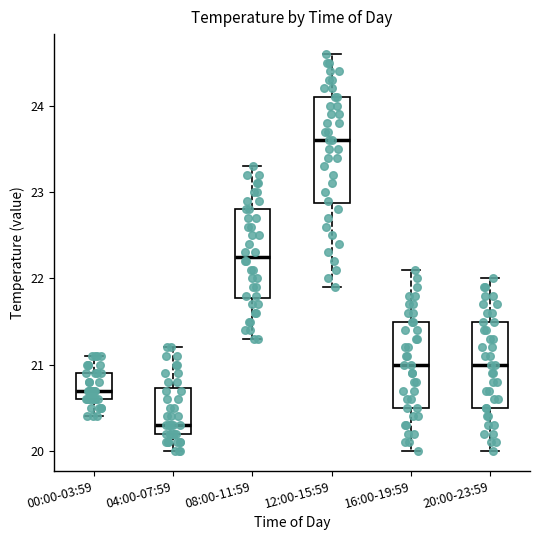

Reading left to right, read every box against the y-axis: the position of its median line, the range the box covers, and the ends of its whiskers. The values are not printed on the chart, so give them approximately, as read against the axis.

00:00-03:59: median 20.7, box 20.6 to 20.9, whiskers 20.4 to 21.1
04:00-07:59: median 20.3, box 20.2 to 20.7, whiskers 20.0 to 21.2
08:00-11:59: median 22.3, box 21.8 to 22.8, whiskers 21.3 to 23.3
12:00-15:59: median 23.6, box 22.9 to 24.1, whiskers 21.9 to 24.6
16:00-19:59: median 21.0, box 20.5 to 21.5, whiskers 20.0 to 22.1
20:00-23:59: median 21.0, box 20.5 to 21.5, whiskers 20.0 to 22.0